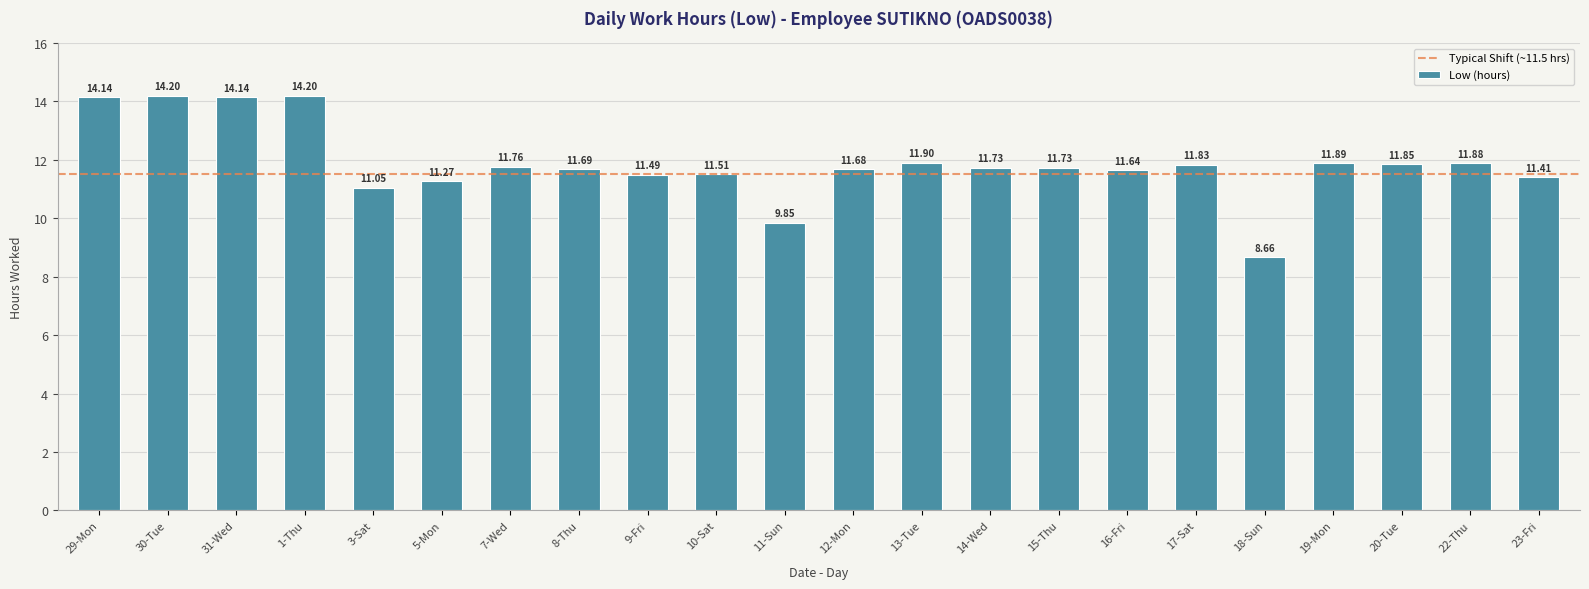

Approximately how many times larger is the value at 17-Sat compared to 20-Tue?

1.0